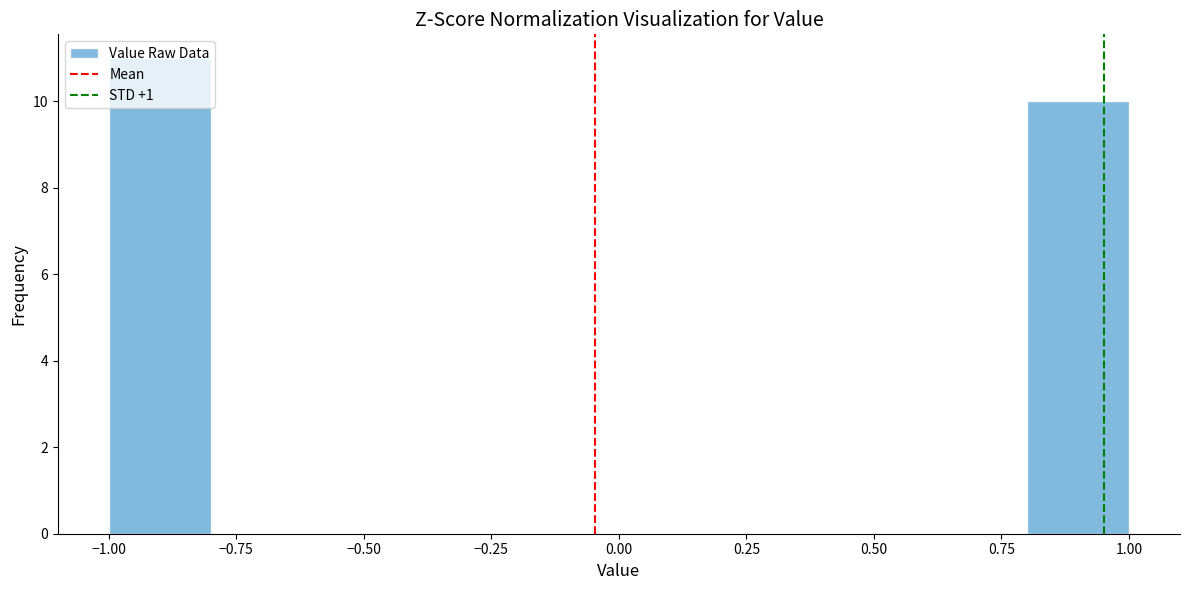

What is the height of the bar covering 0.8 to 1.0 on the x-axis? The values are not printed on the chart, so give them approximately, as read against the axis.

10